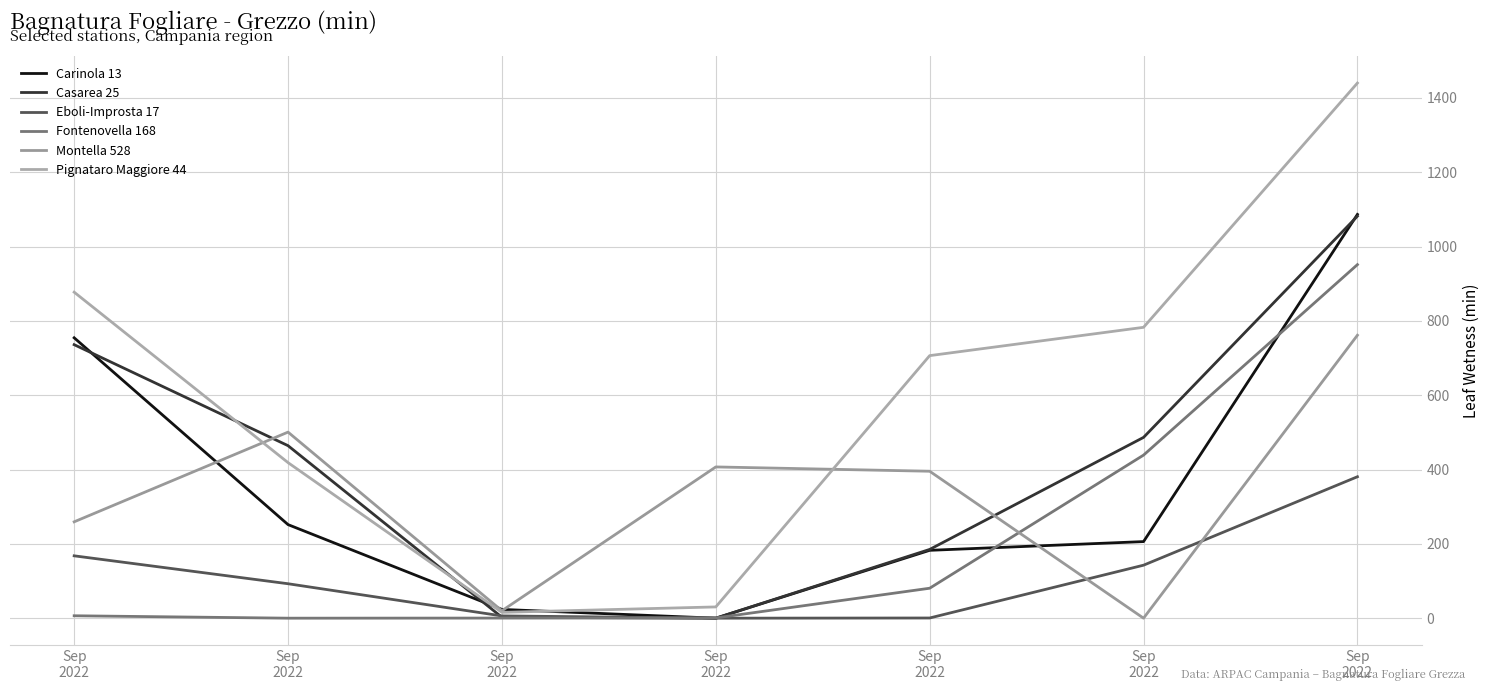

Is it true that Montella 528 equals 500.7 at Sep
2022?

True